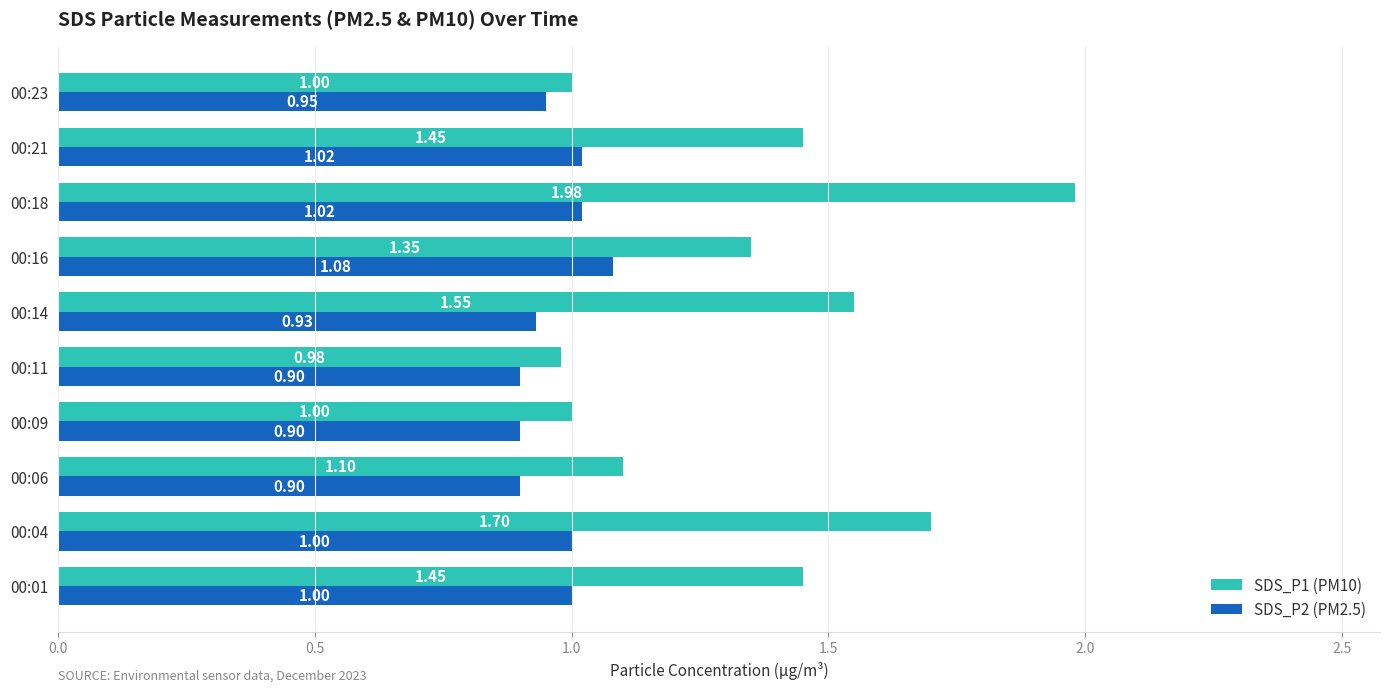

How many distinct data groups are displayed?

2